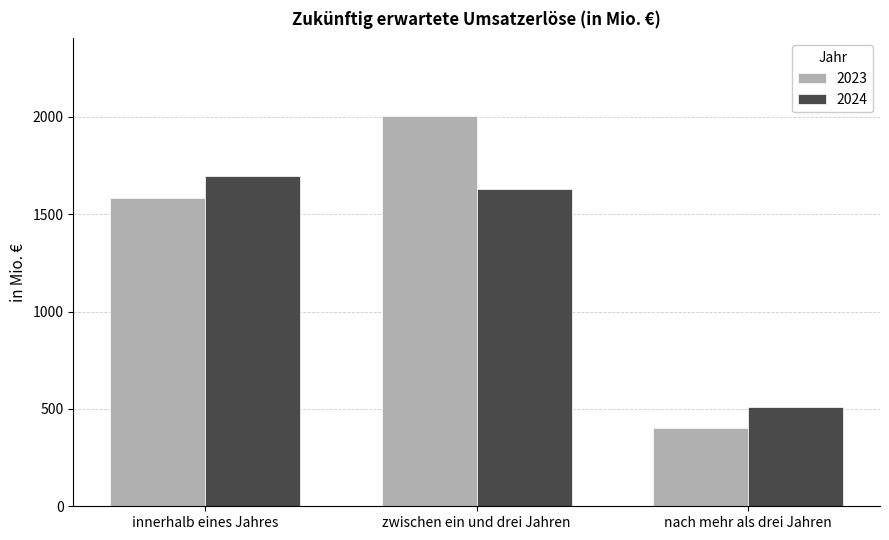

Are the bars horizontal?

No